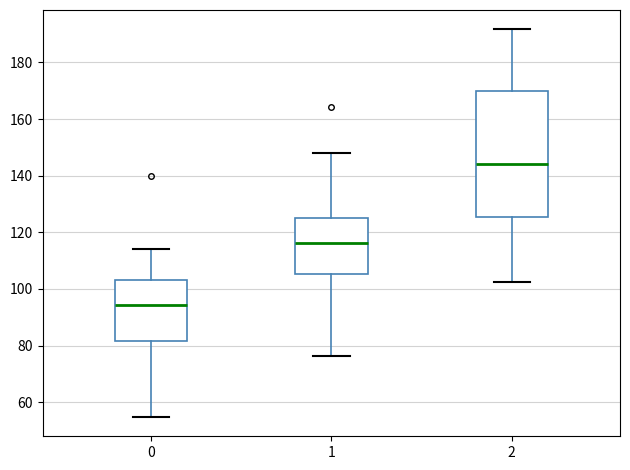

Reading left to right, read every box against the y-axis: the position of its median line, the range the box covers, and the ends of its whiskers. The values are not printed on the chart, so give them approximately, as read against the axis.

0: median 94, box 82 to 104, whiskers 54 to 114
1: median 116, box 106 to 126, whiskers 76 to 148
2: median 144, box 126 to 170, whiskers 102 to 192